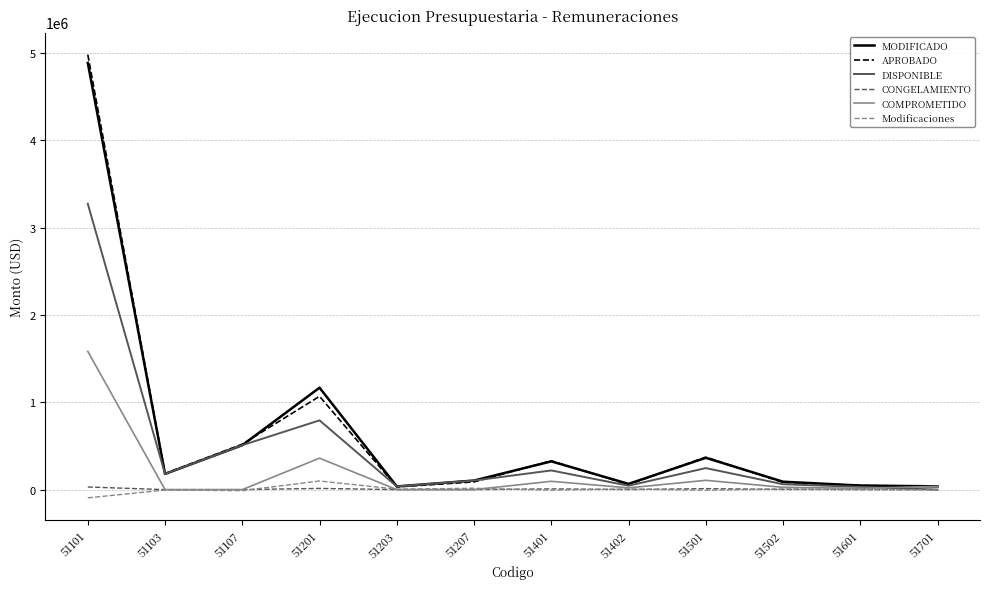

Between 51201 and 51502, which series saw the biggest shift?

MODIFICADO